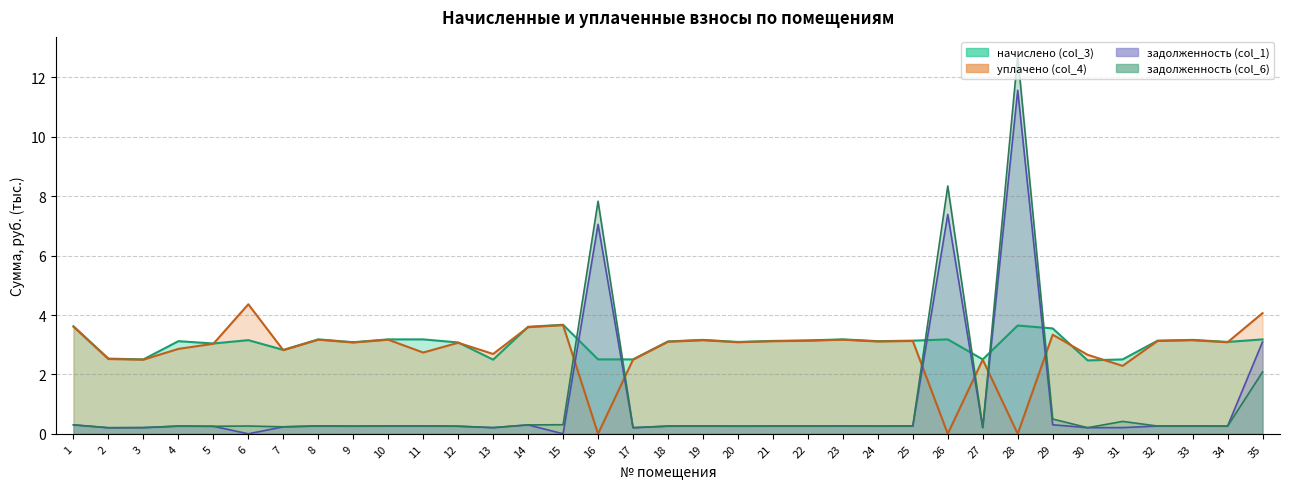

True or false: уплачено (col_4) has a value of 1.8 at 22.

False